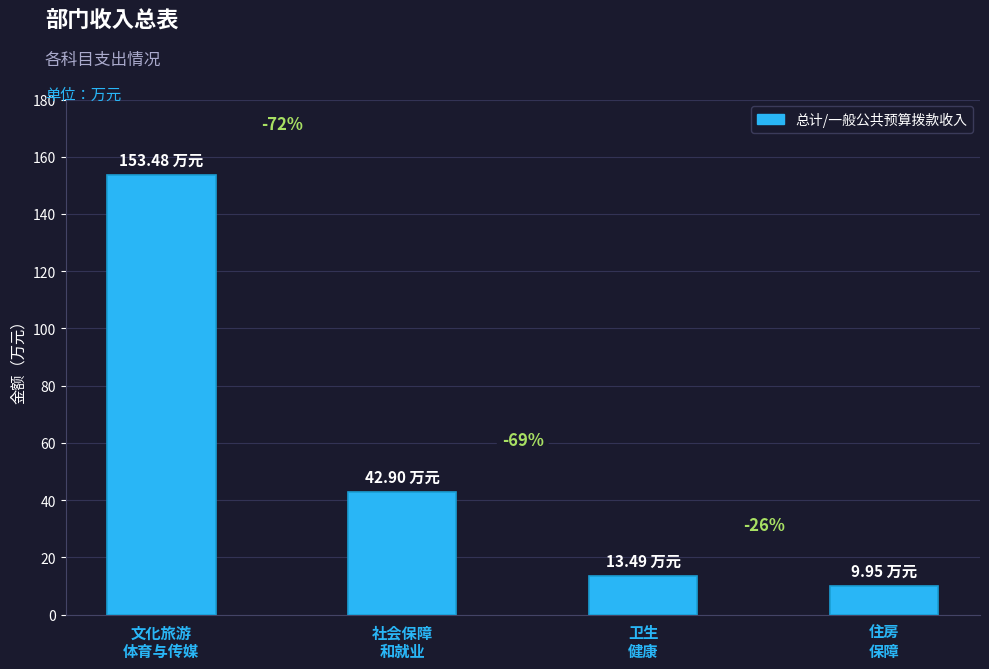

Does the chart contain any negative values?

No